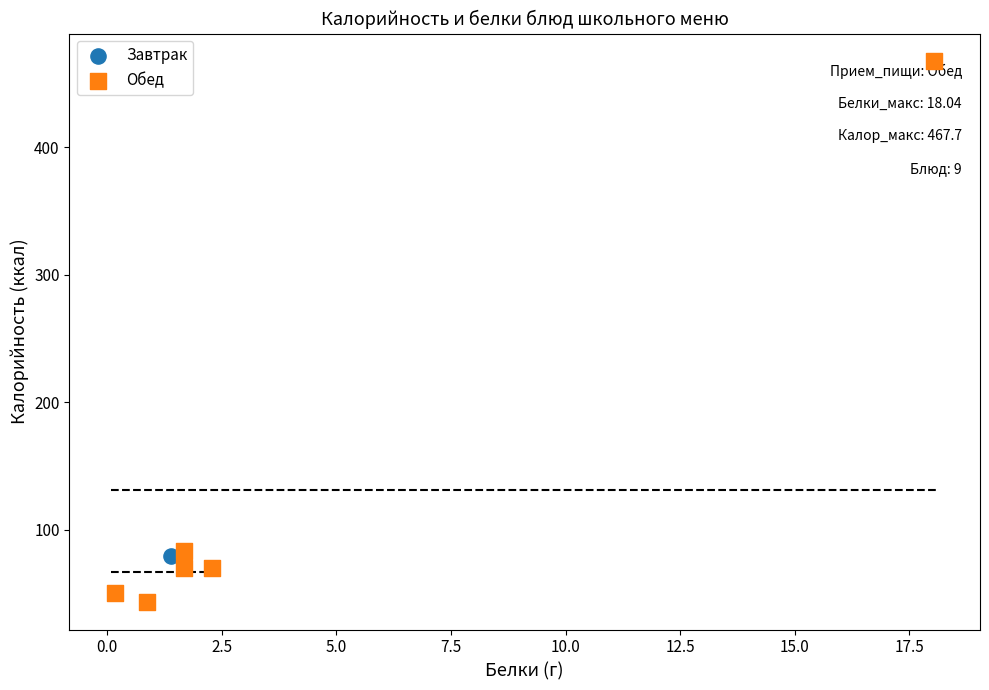

What are all the series names shown in the legend?

Завтрак, Обед